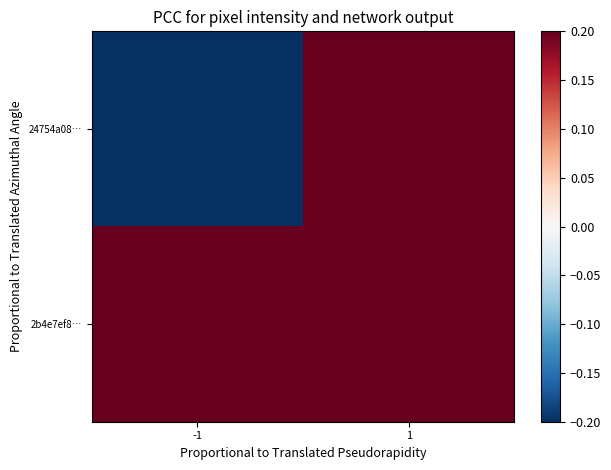

Reading left to right, what are all the values shown in this chart?

24754a08…: -1=-1	1=1
2b4e7ef8…: -1=1	1=3